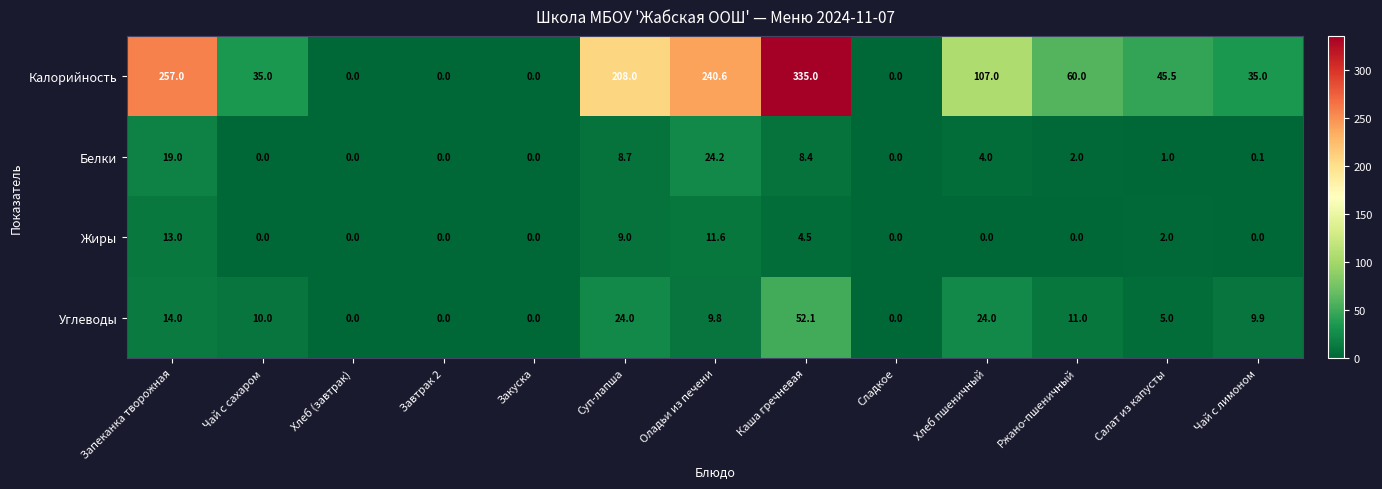

What is the difference between the highest and lowest values at Суп-лапша?

199.3